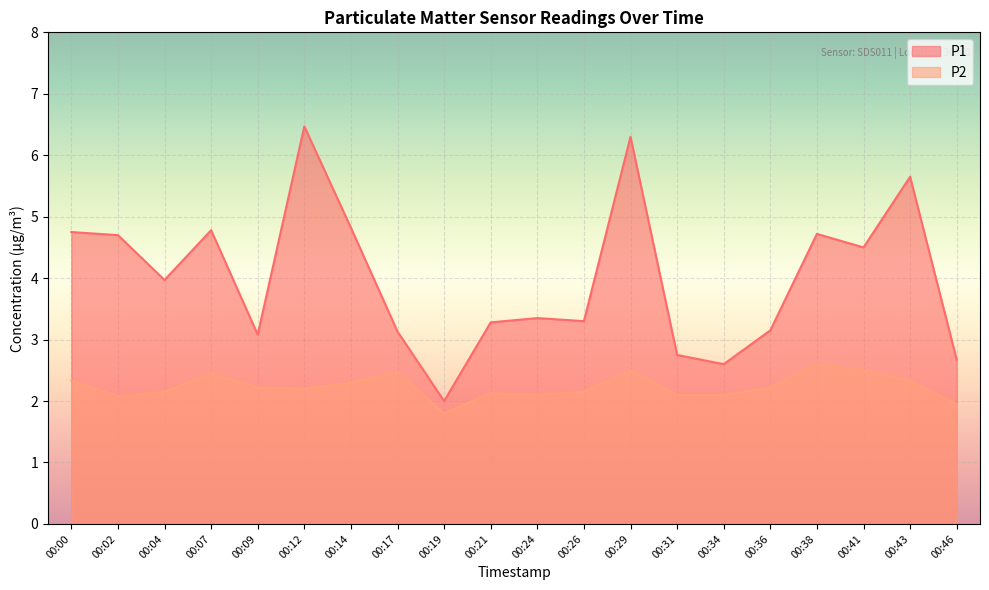

At which category is the sum across all series the highest?

00:29